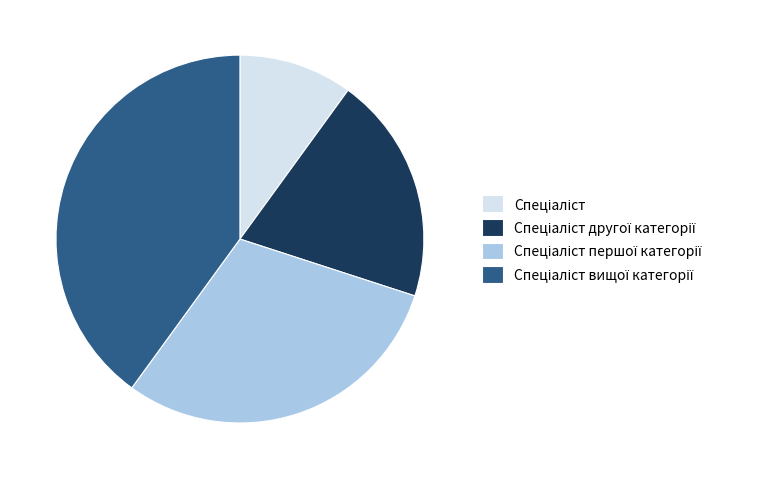

Is there a majority slice in this chart?

No